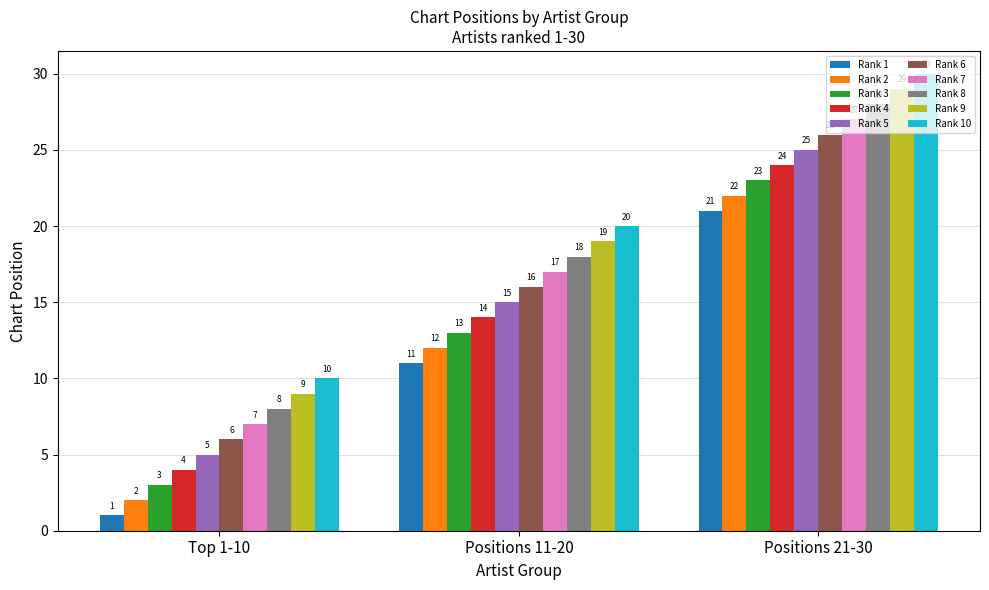

At Positions 21-30, list the series in order from largest to smallest.

Rank 10, Rank 9, Rank 8, Rank 7, Rank 6, Rank 5, Rank 4, Rank 3, Rank 2, Rank 1